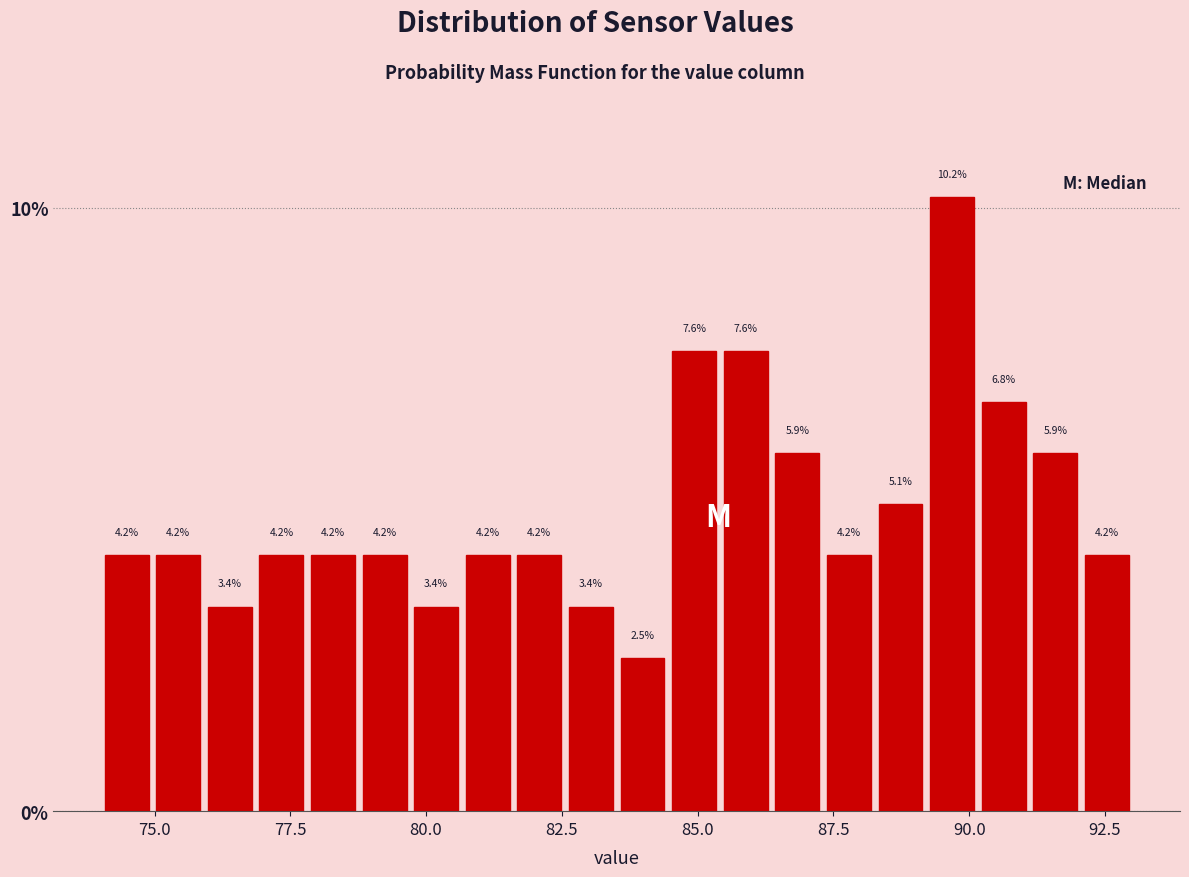

Around what value on the x-axis is the tallest bar? Give the approximate position of its centre, as read against the axis.

89.5